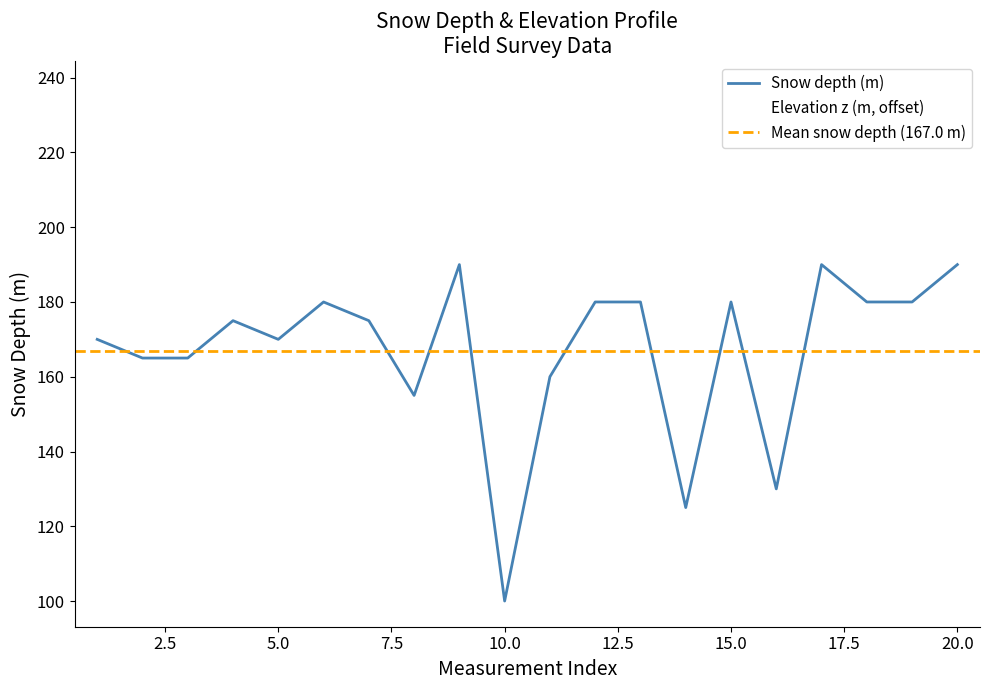

Is it true that Elevation z (m, offset) equals 215.1 at 10.0?

True